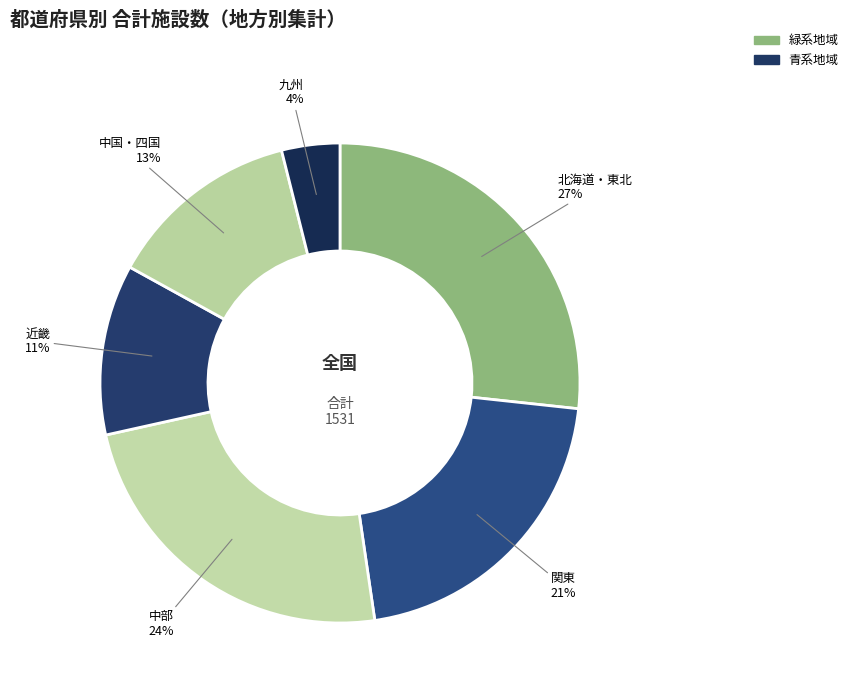

Is there any slice that represents more than half of the pie?

No